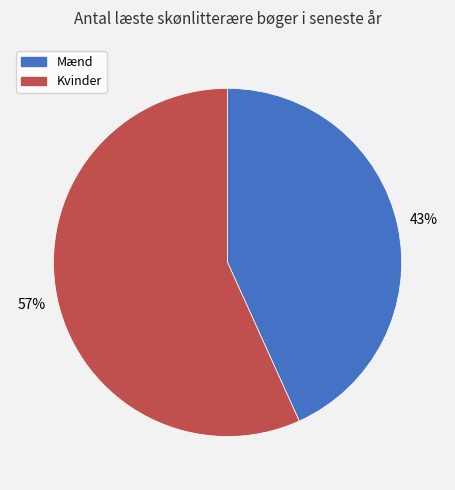

Rank the categories by value from lowest to highest.

Mænd, Kvinder